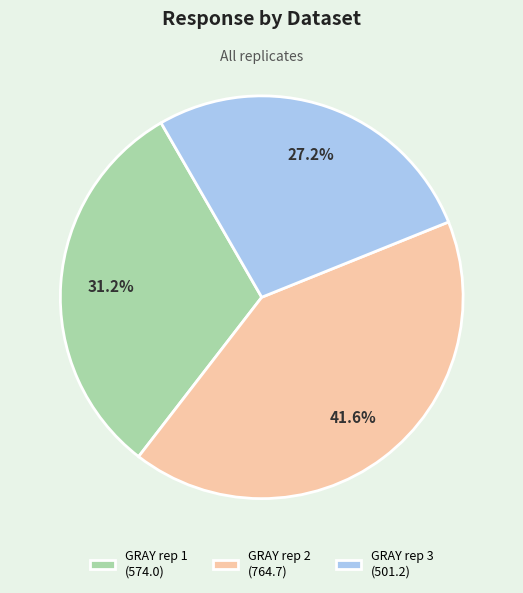

Between GRAY rep 3 (501.2) and GRAY rep 2 (764.7), which is larger?

GRAY rep 2 (764.7)